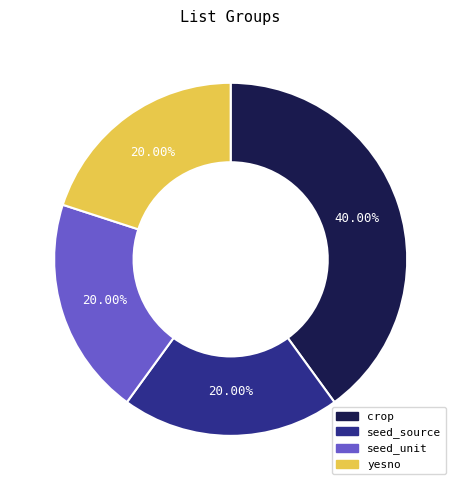

How many segments does this pie chart have?

4